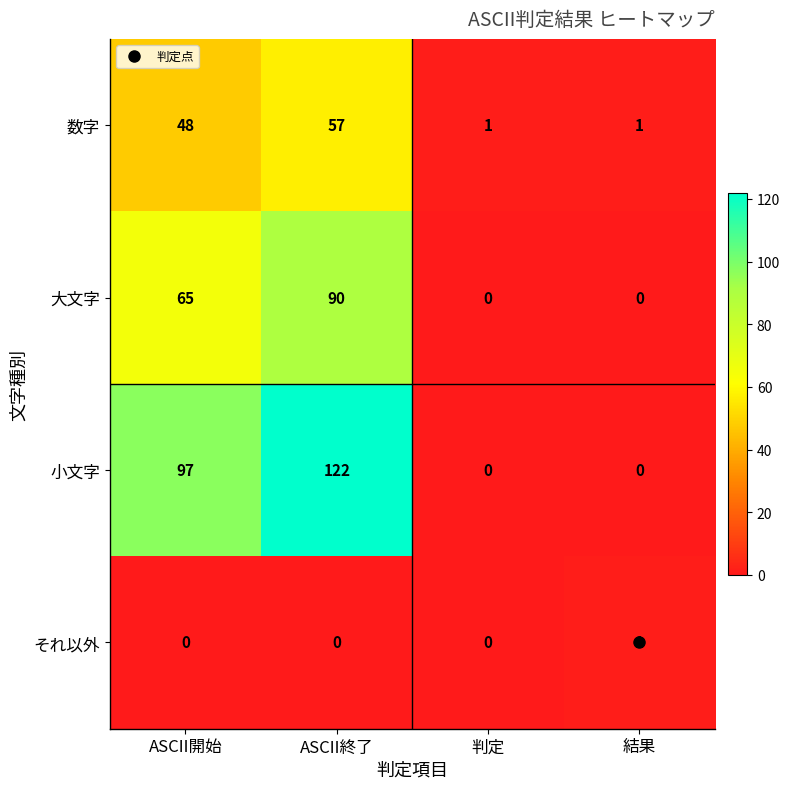

What is the total value across all series at 判定?

1